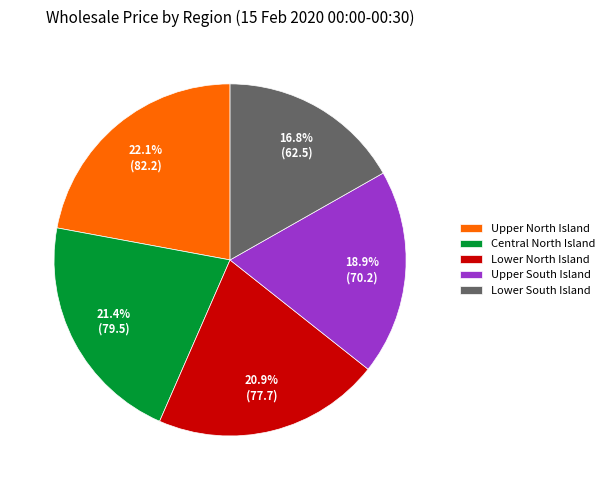

Between Lower South Island and Central North Island, which is larger?

Central North Island